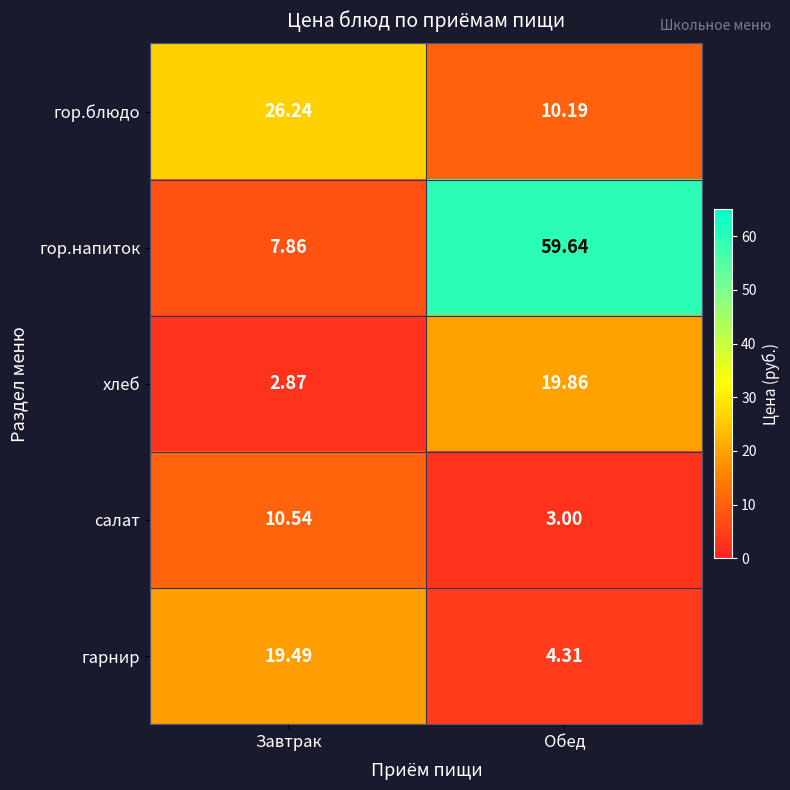

Is the value of гарнир at Обед greater than the value of гор.напиток at Обед?

No